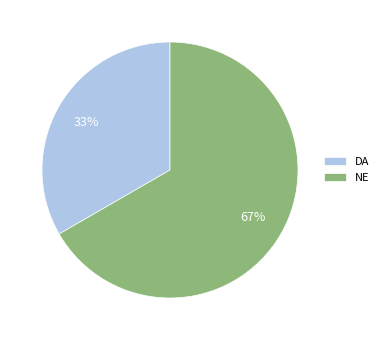

Is it true that DA is 24% of the pie?

False